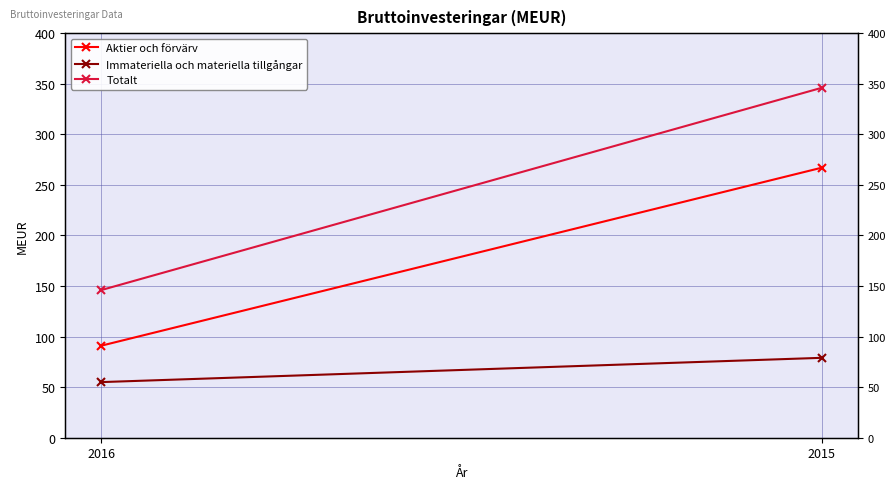

How many lines are shown in the chart?

3